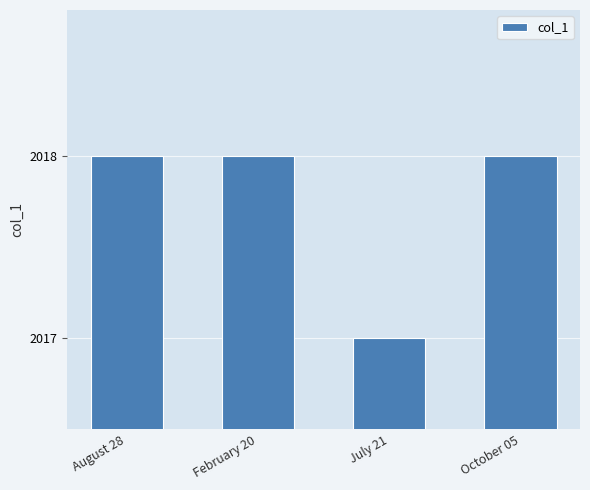

Are the bars horizontal?

No